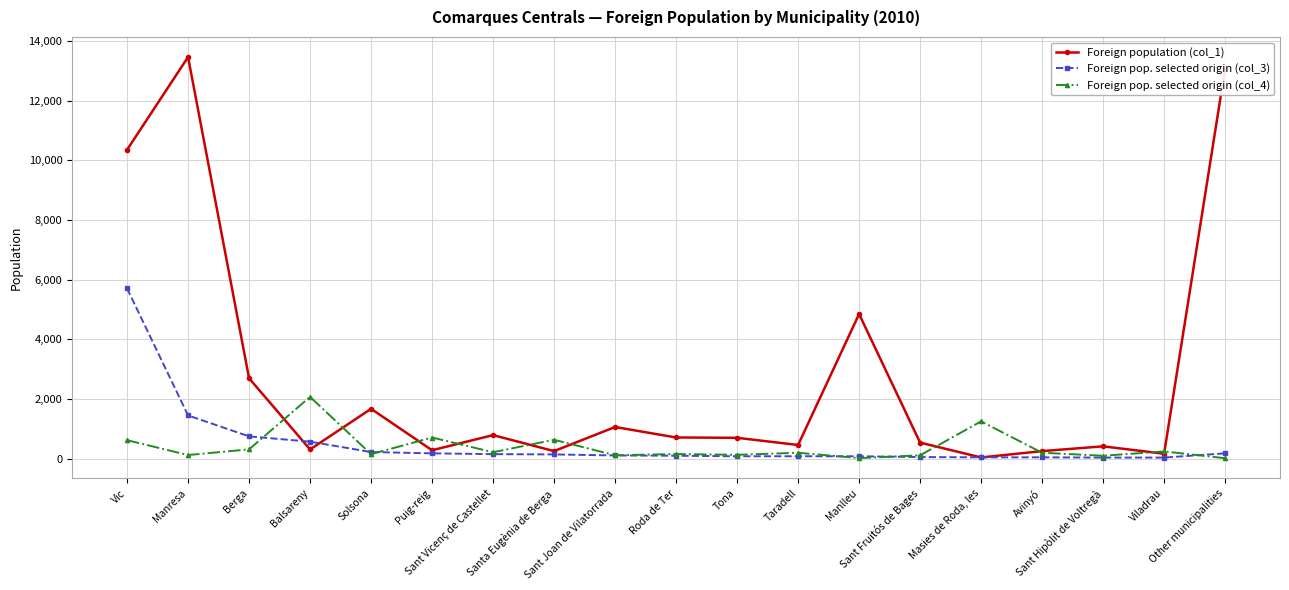

List the series in order of their peak value, highest first.

Foreign population (col_1), Foreign pop. selected origin (col_3), Foreign pop. selected origin (col_4)